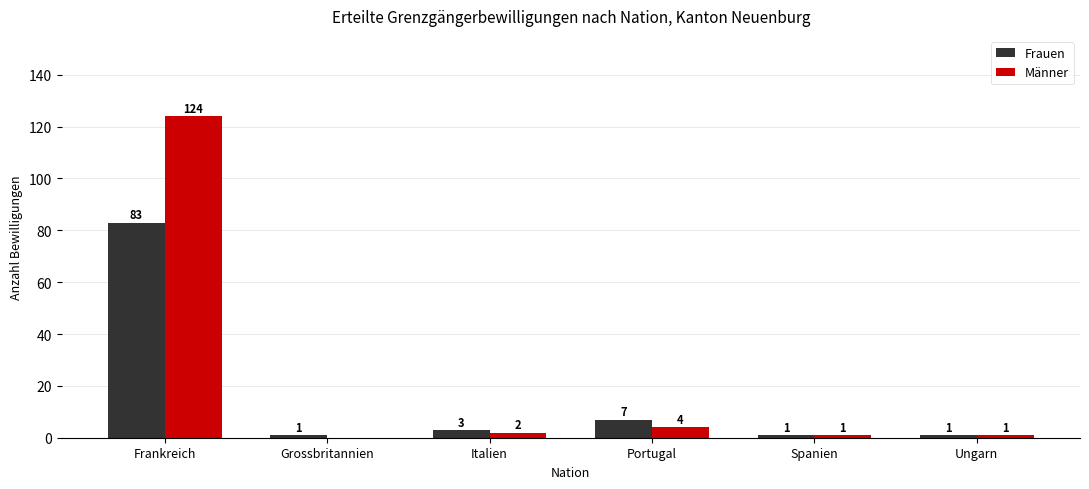

How many data points does each series have?

6